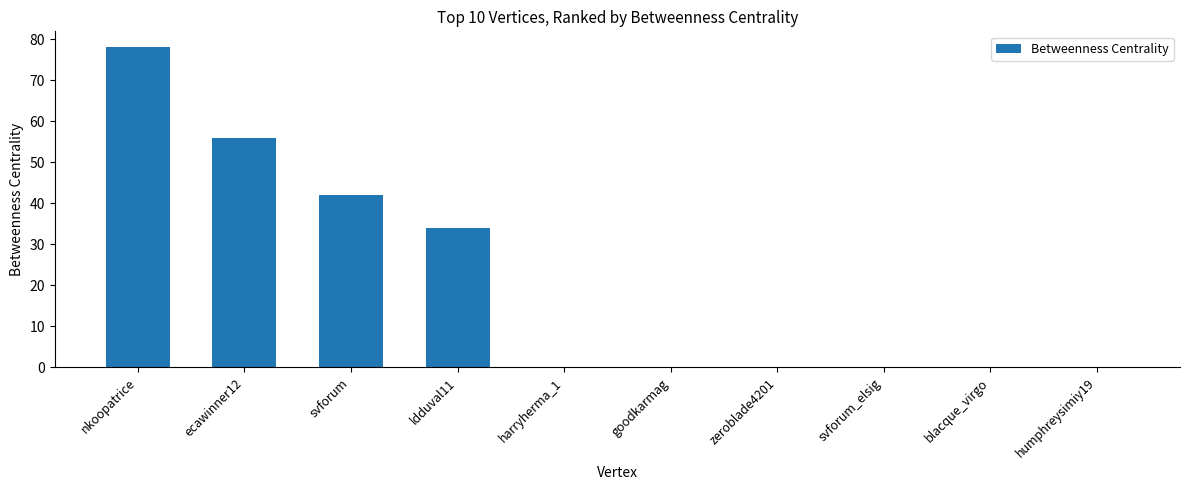

Which has a higher value, humphreysimiy19 or nkoopatrice?

nkoopatrice